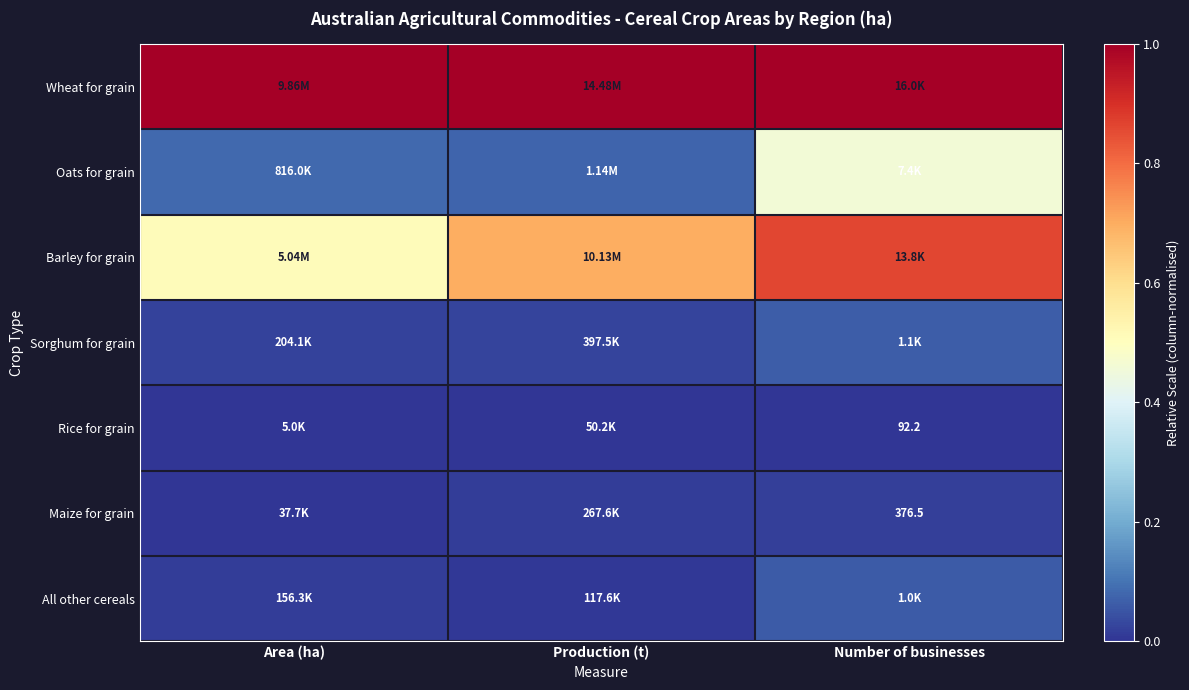

What is the difference between the maximum and minimum values in the Barley for grain series?

0.4